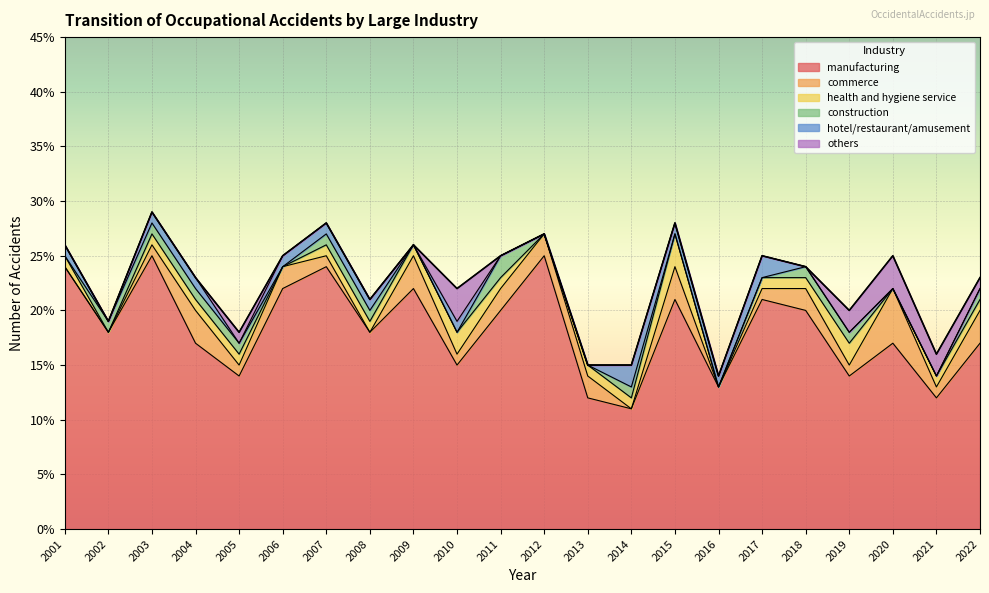

Where is commerce nearest to the value 2?

2006